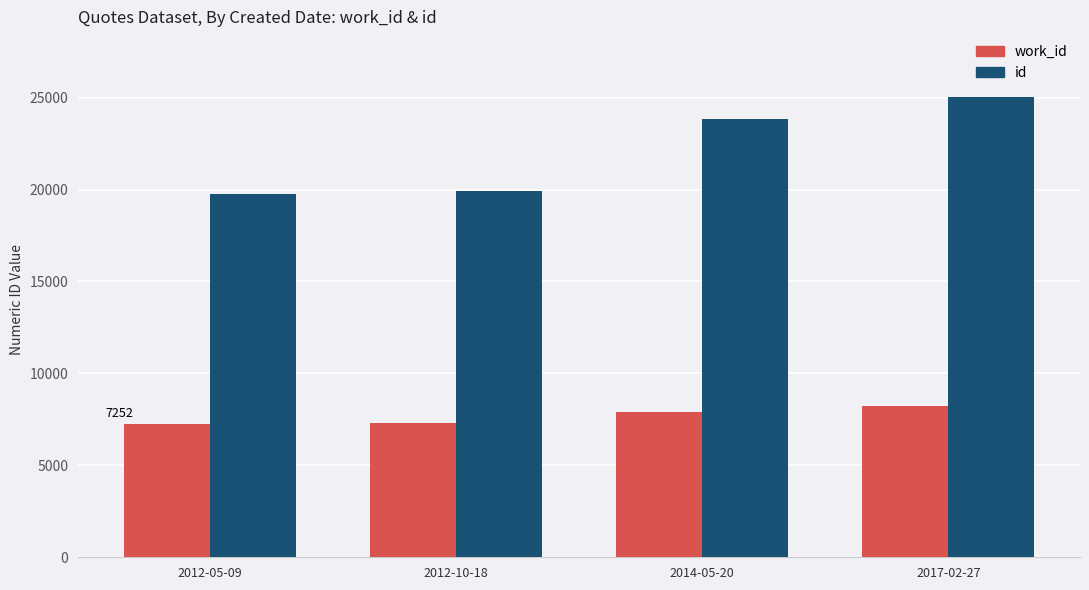

What is the sum of the id values at 2012-05-09 and 2012-10-18?

39692